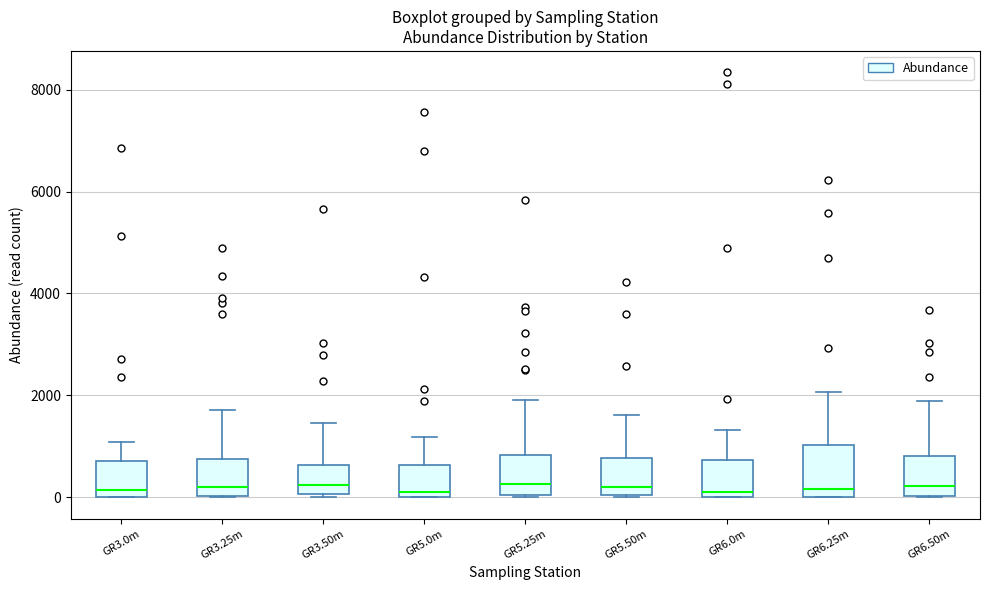

Which box is the tallest, from its lower edge to its upper edge?

GR6.25m